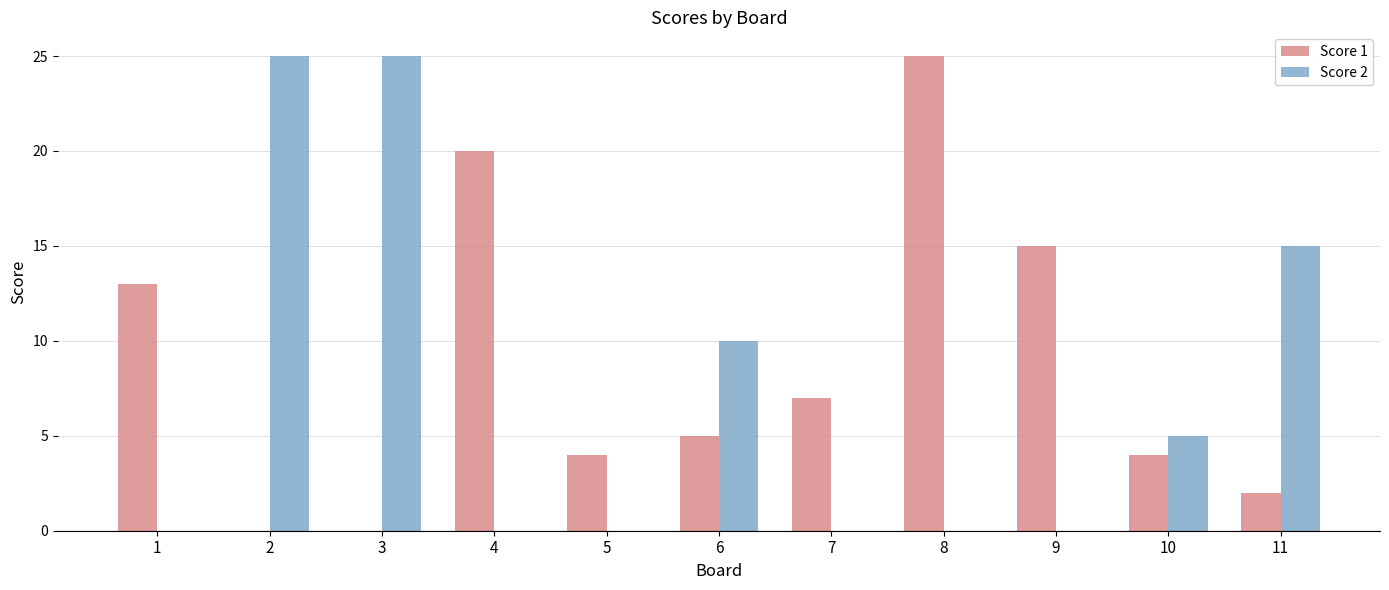

What value does the Score 1 series have at 7, to the nearest 5?

5